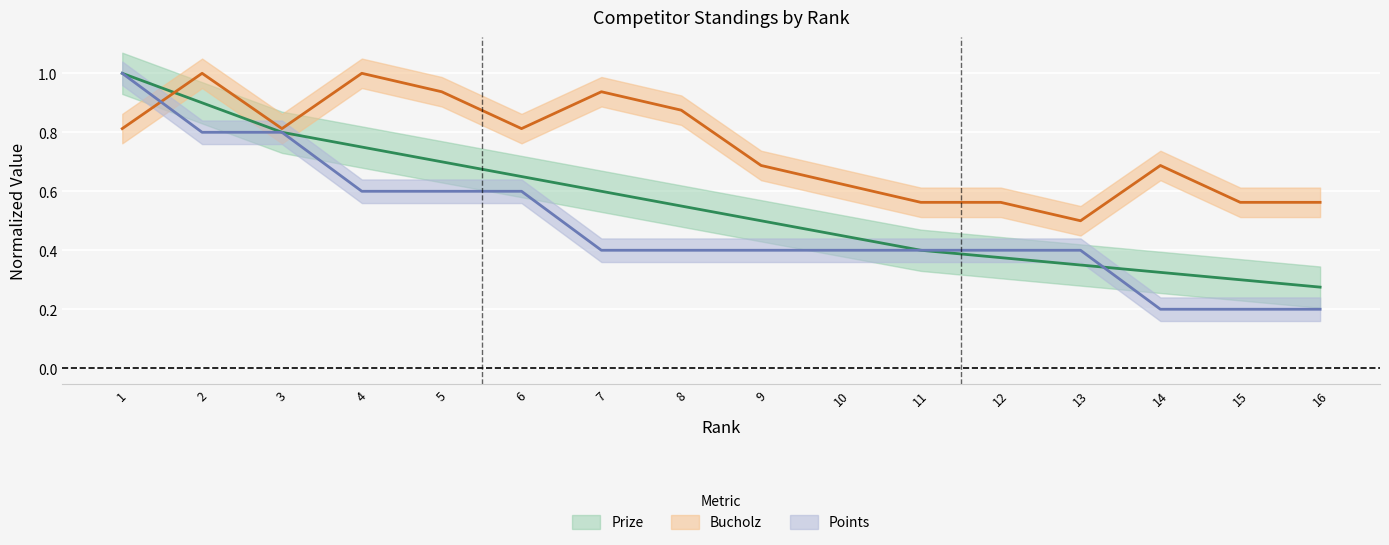

List the series in order of their peak value, lowest first.

Prize, Bucholz, Points